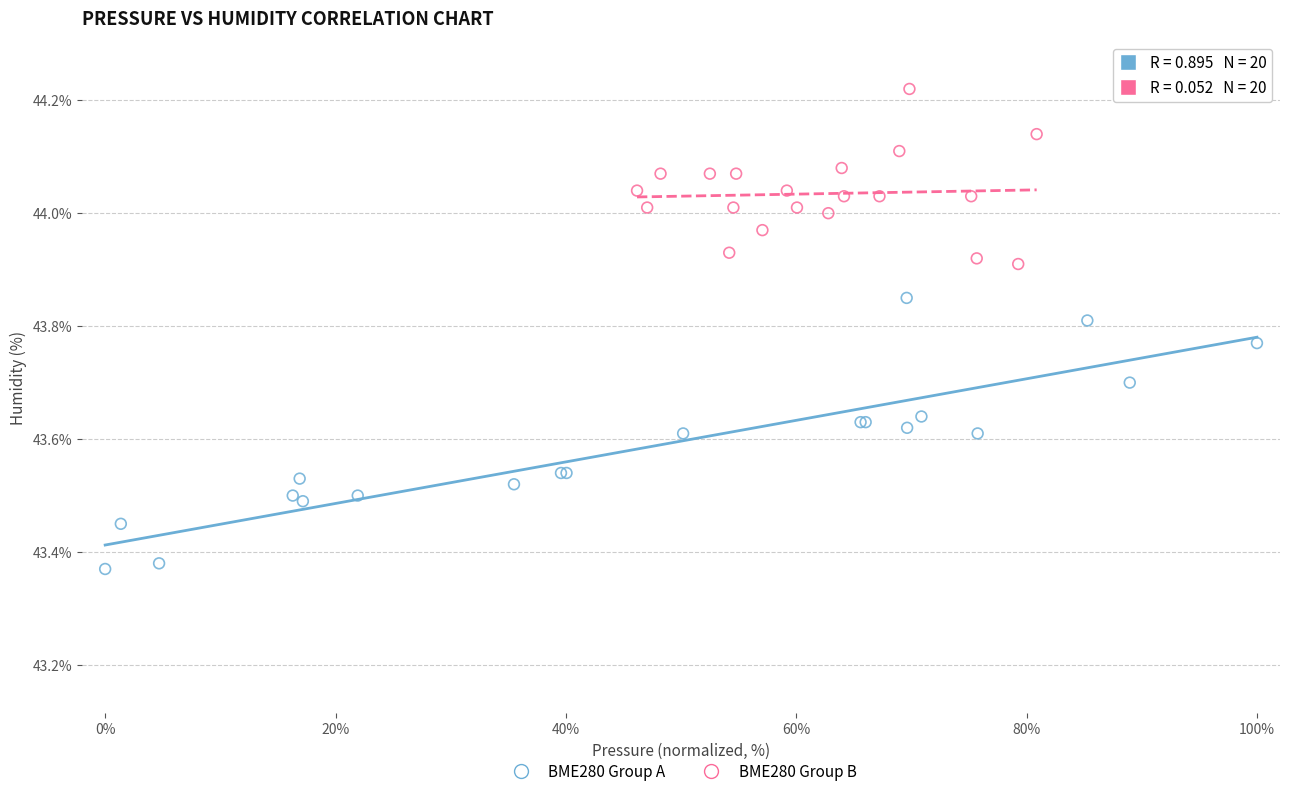

Which series has the largest Y range (max minus min)?

BME280 Group A